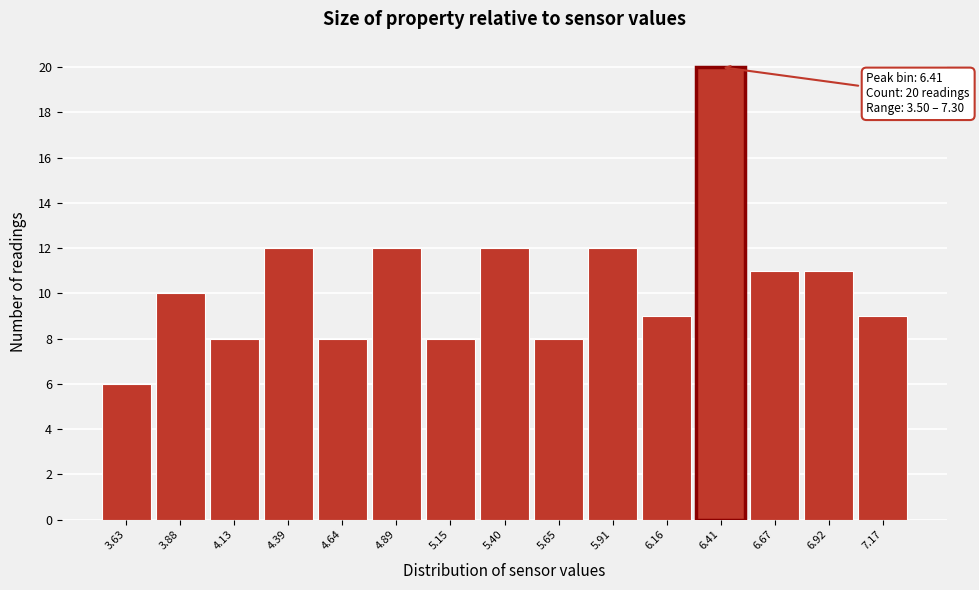

Which range on the x-axis has the tallest bar?

6.30 to 6.55